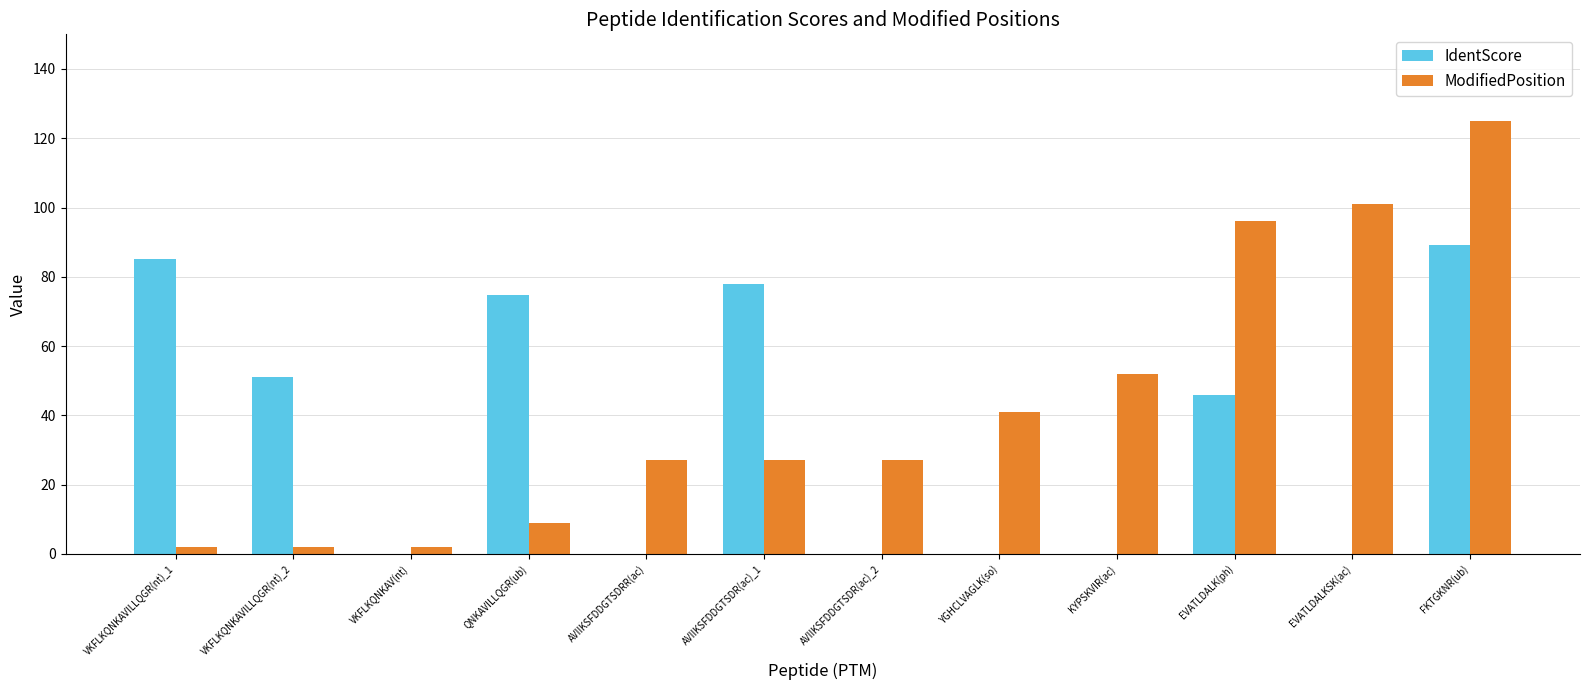

Reading left to right, transcribe all the data shown in this chart.

IdentScore: VKFLKQNKAVILLQGR(nt)_1=85.0	VKFLKQNKAVILLQGR(nt)_2=51.0	VKFLKQNKAV(nt)=0.0	QNKAVILLQGR(ub)=74.8	AVIIKSFDDGTSDRR(ac)=0.0	AVIIKSFDDGTSDR(ac)_1=77.8	AVIIKSFDDGTSDR(ac)_2=0.0	YGHCLVAGLK(so)=0.0	KYPSKVIR(ac)=0.0	EVATLDALK(ph)=45.8	EVATLDALKSK(ac)=0.0	FKTGKNR(ub)=89.3
ModifiedPosition: VKFLKQNKAVILLQGR(nt)_1=2.0	VKFLKQNKAVILLQGR(nt)_2=2.0	VKFLKQNKAV(nt)=2.0	QNKAVILLQGR(ub)=9.0	AVIIKSFDDGTSDRR(ac)=27.0	AVIIKSFDDGTSDR(ac)_1=27.0	AVIIKSFDDGTSDR(ac)_2=27.0	YGHCLVAGLK(so)=41.0	KYPSKVIR(ac)=52.0	EVATLDALK(ph)=96.0	EVATLDALKSK(ac)=101.0	FKTGKNR(ub)=125.0